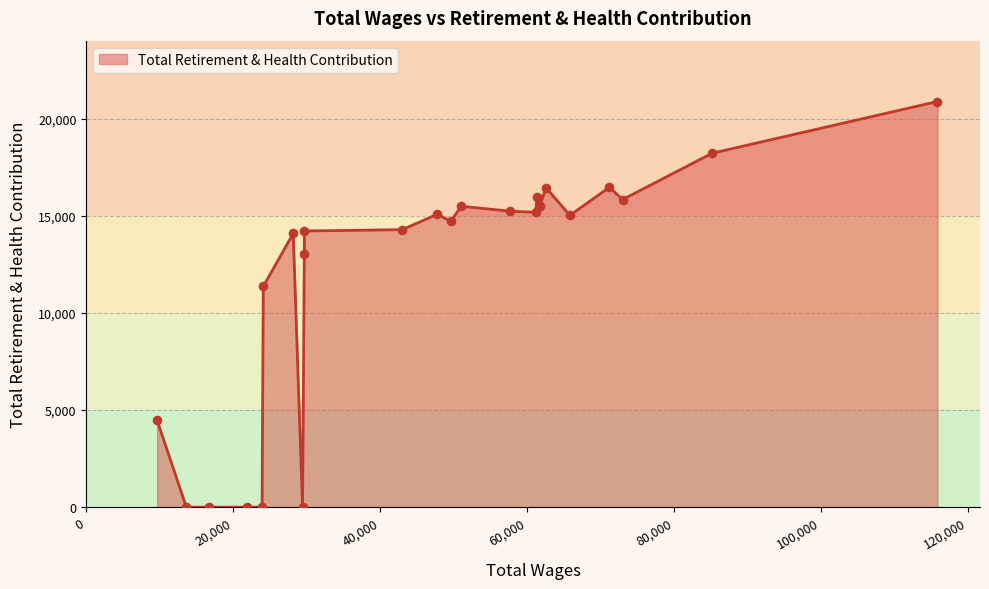

What is the maximum value shown in the chart?

20894